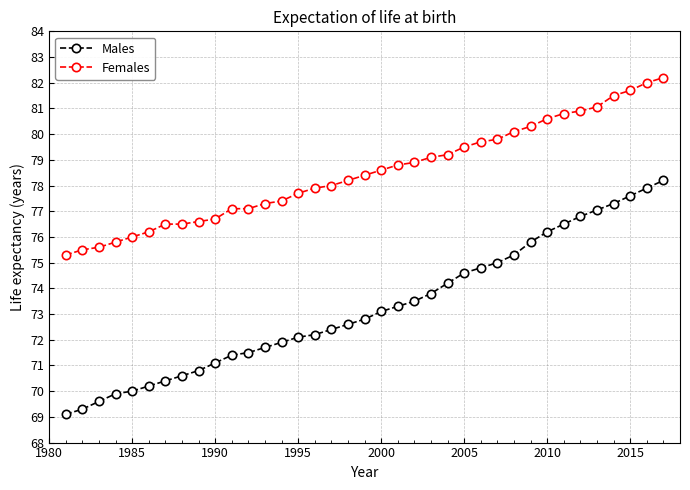

What are all the series names shown in the legend?

Males, Females